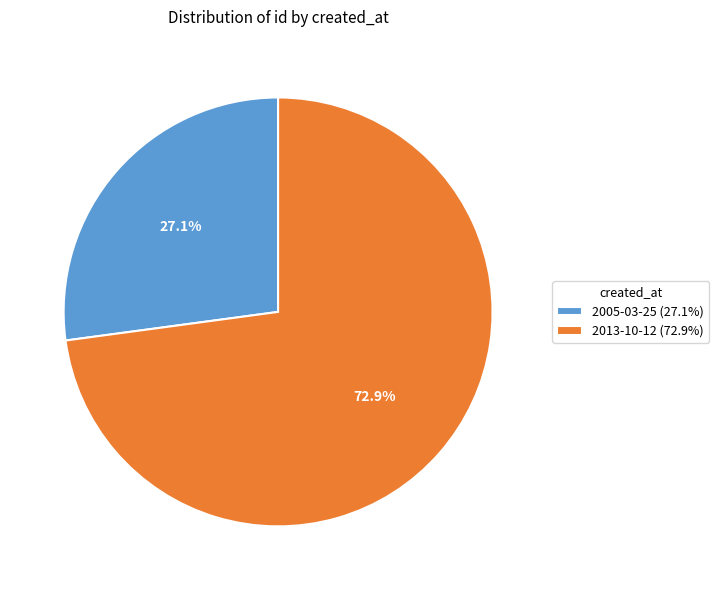

To the nearest percent, what portion does 2005-03-25 represent?

27%